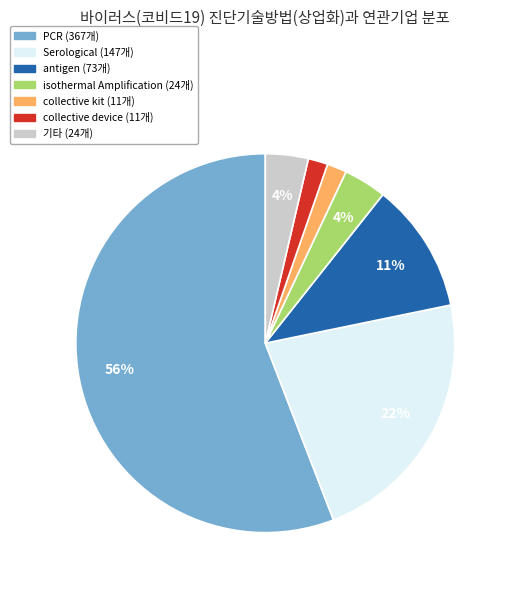

How many segments does this pie chart have?

7